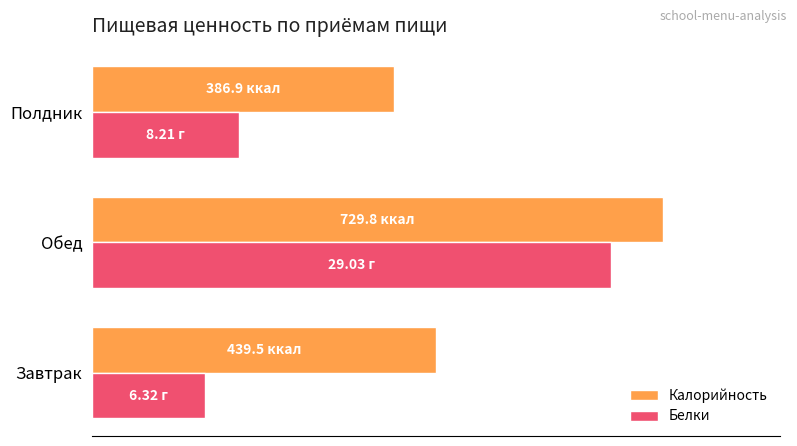

What is the lowest value of the Белки series?

18.0